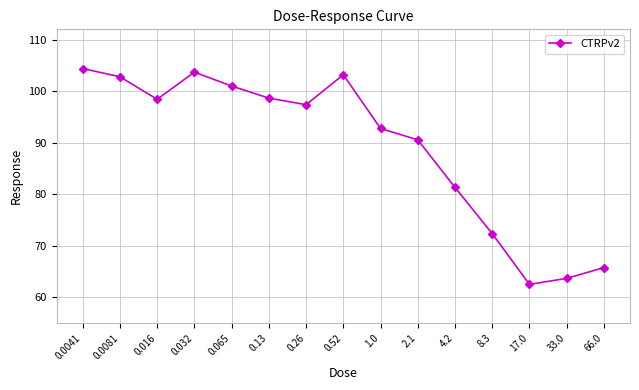

How many lines are shown in the chart?

1